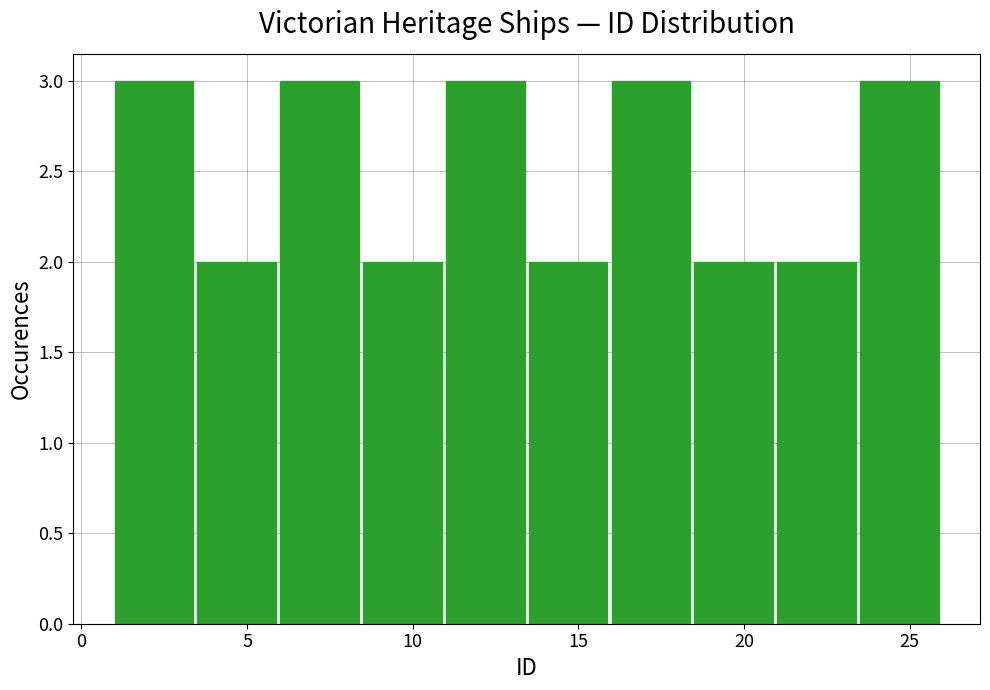

Reading left to right, transcribe this chart: for each bar, give the range it covers on the x-axis and its height. The values are not printed on the chart, so give them approximately, as read against the axis.

1.0 to 3.5: 3
3.5 to 6.0: 2
6.0 to 8.5: 3
8.5 to 11.0: 2
11.0 to 13.5: 3
13.5 to 16.0: 2
16.0 to 18.5: 3
18.5 to 21.0: 2
21.0 to 23.5: 2
23.5 to 26.0: 3